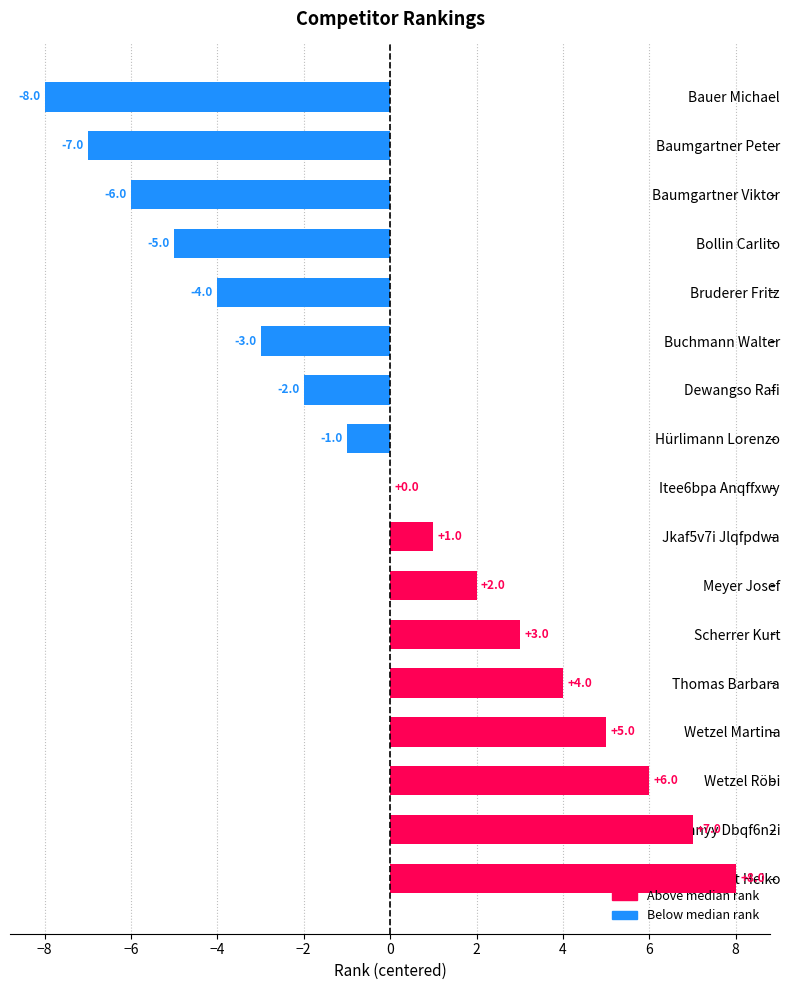

The chart shows a value of -9 at Baumgartner Peter. True or false?

False